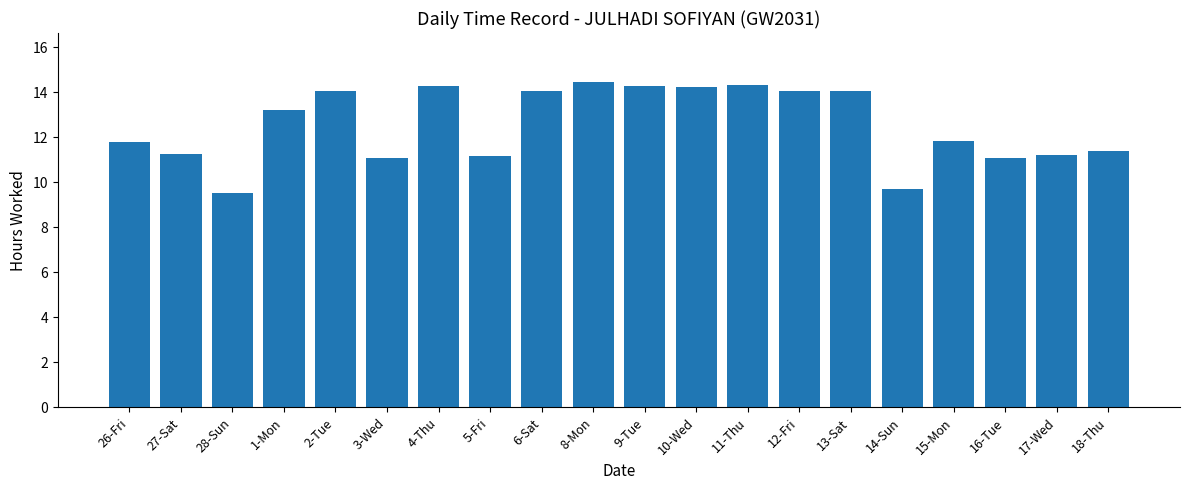

How many bars are there in total?

20